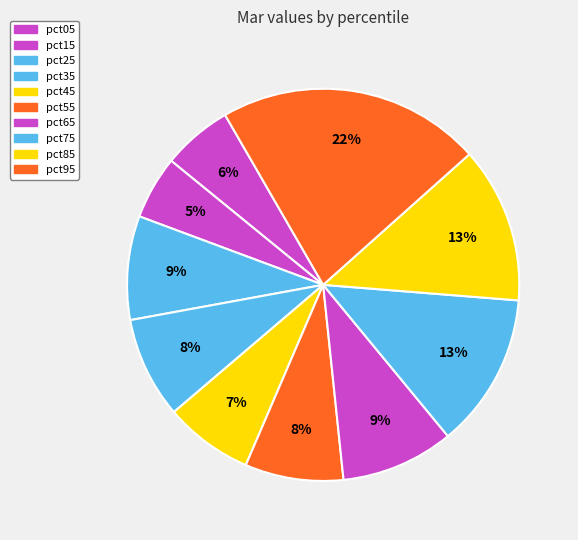

How many slices are in this pie chart?

10